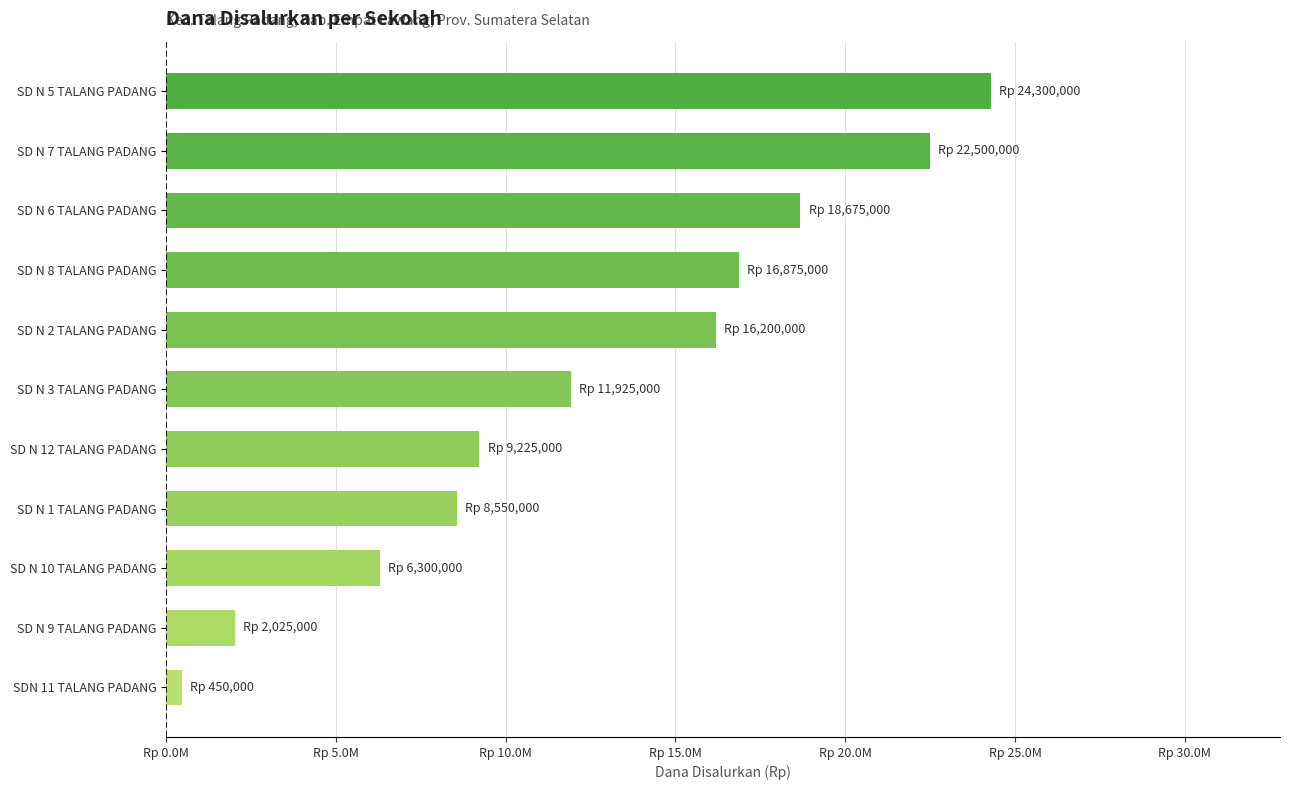

What is the difference between the maximum and minimum values?

23850000